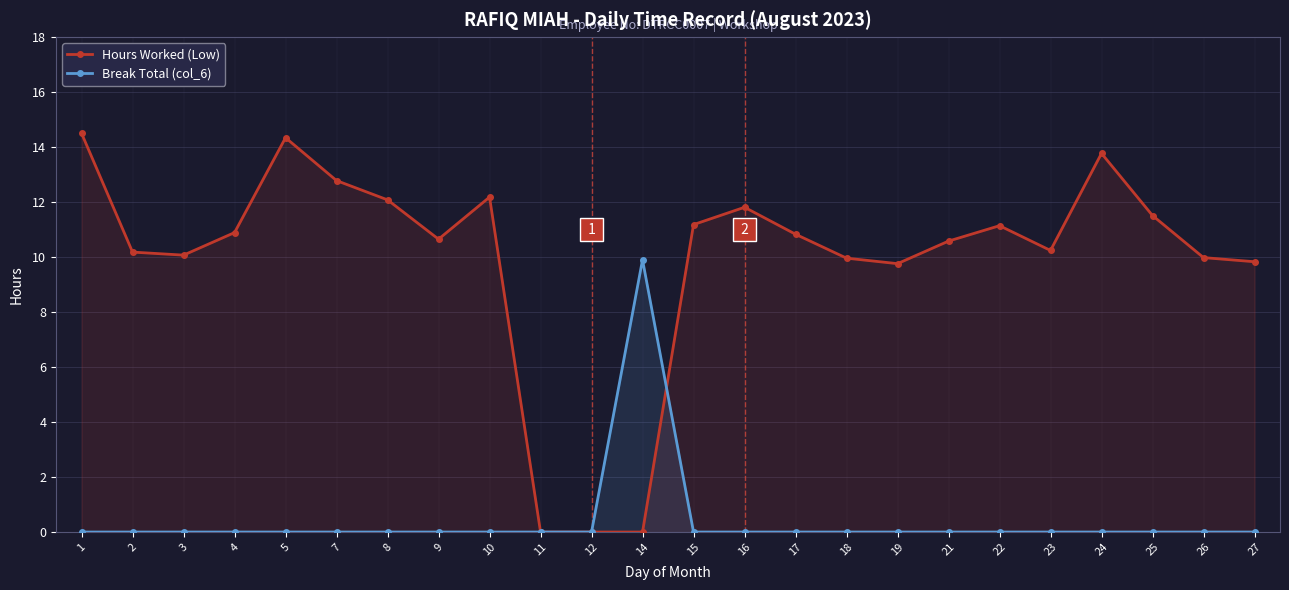

Between 1 and 10, which is larger?

1